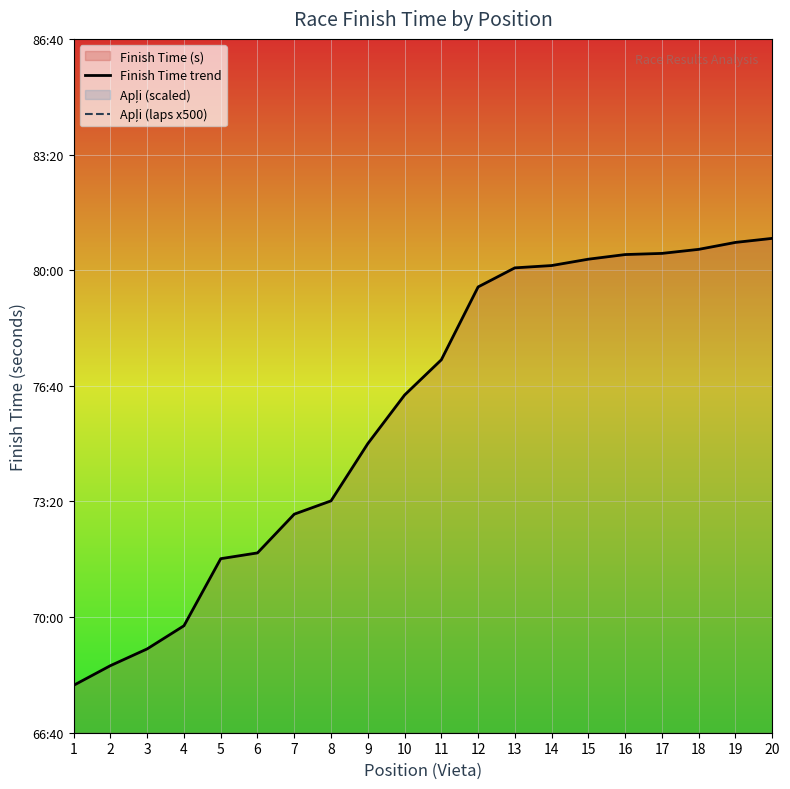

How many categories are shown in the chart?

20